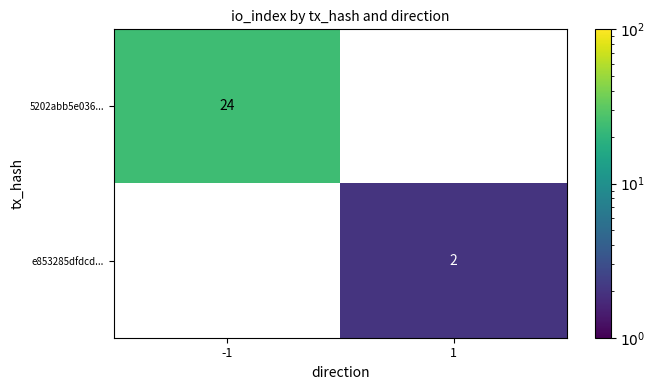

Is the value of e853285dfdcd... at 1 greater than the value of 5202abb5e036... at -1?

No